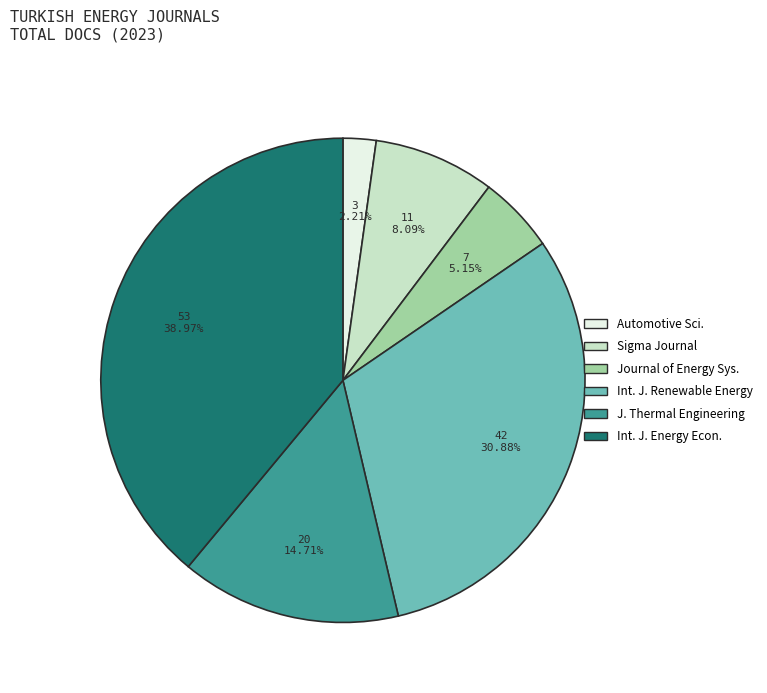

To the nearest percent, what is the average slice percentage?

17%